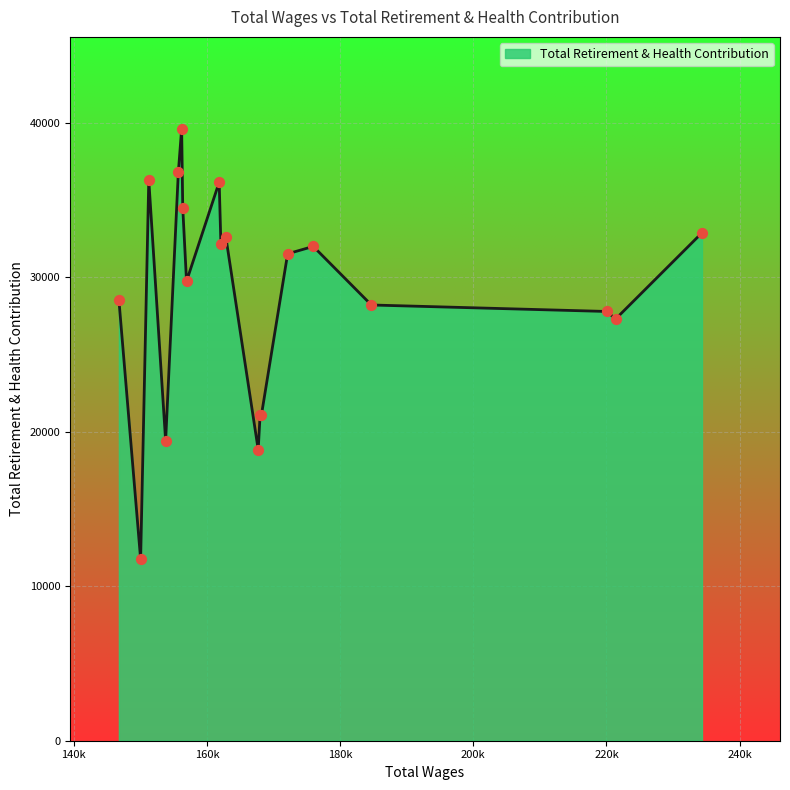

What is the smallest value displayed?

11755